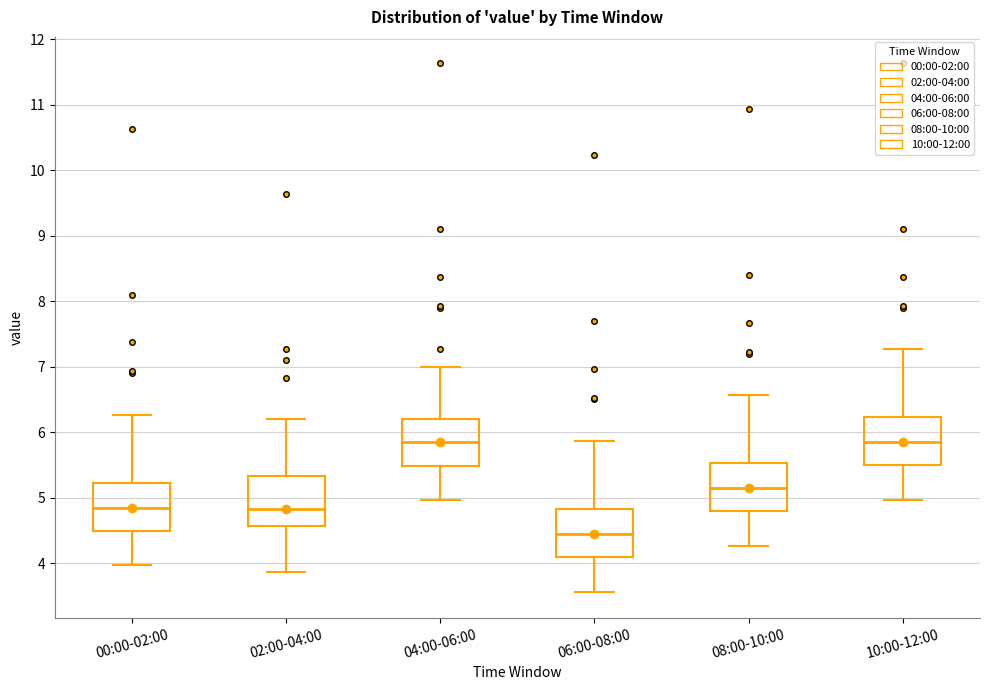

Reading left to right, transcribe this box plot: for each box, give where its median line is, the range the box spans, and where its two whiskers end, as read against the y-axis. The values are not printed on the chart, so give them approximately, as read against the axis.

00:00-02:00: median 4.9, box 4.5 to 5.2, whiskers 4.0 to 6.3
02:00-04:00: median 4.8, box 4.6 to 5.3, whiskers 3.9 to 6.2
04:00-06:00: median 5.9, box 5.5 to 6.2, whiskers 5.0 to 7.0
06:00-08:00: median 4.5, box 4.1 to 4.8, whiskers 3.6 to 5.9
08:00-10:00: median 5.2, box 4.8 to 5.5, whiskers 4.3 to 6.6
10:00-12:00: median 5.9, box 5.5 to 6.2, whiskers 5.0 to 7.3